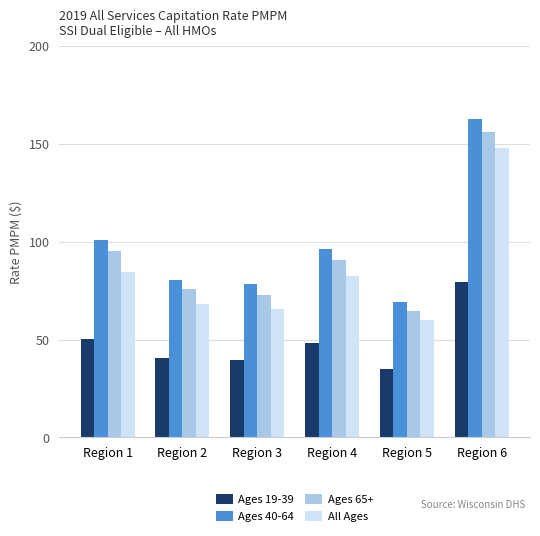

At which category does the chart reach its minimum across all series?

Region 5